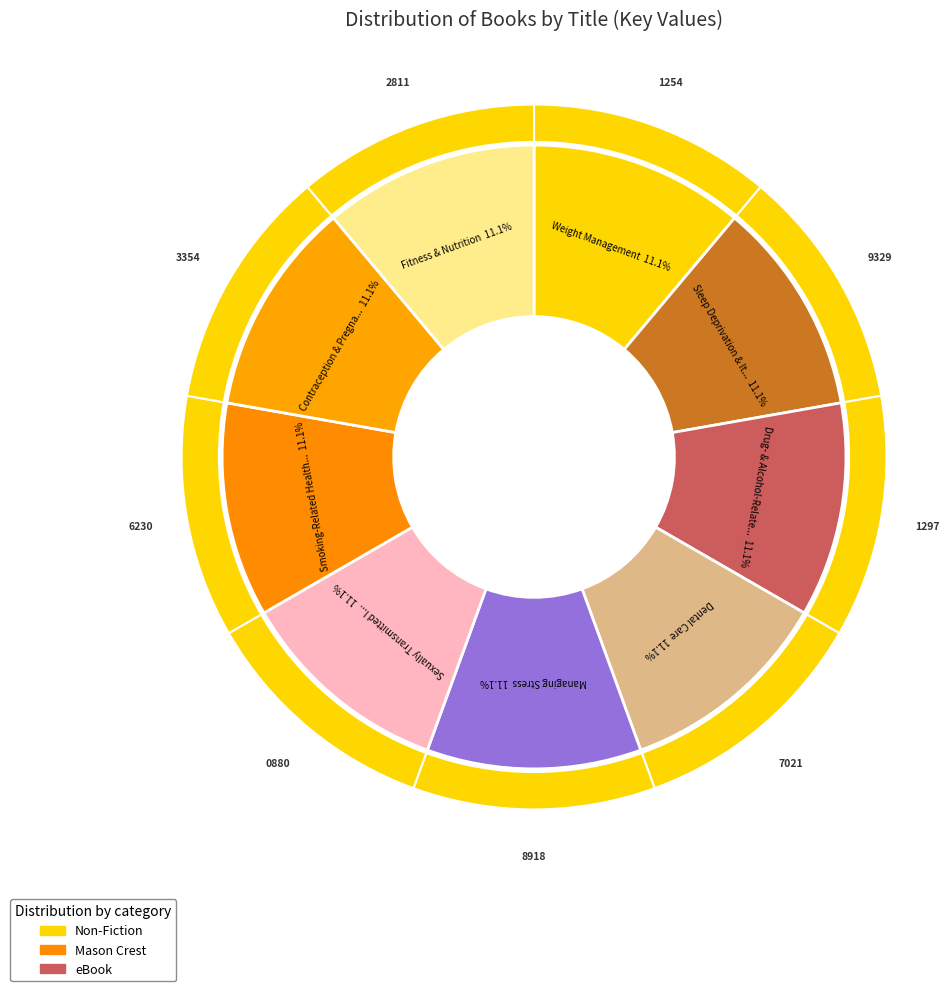

Which slice is the largest?

Contraception & Pregnancy